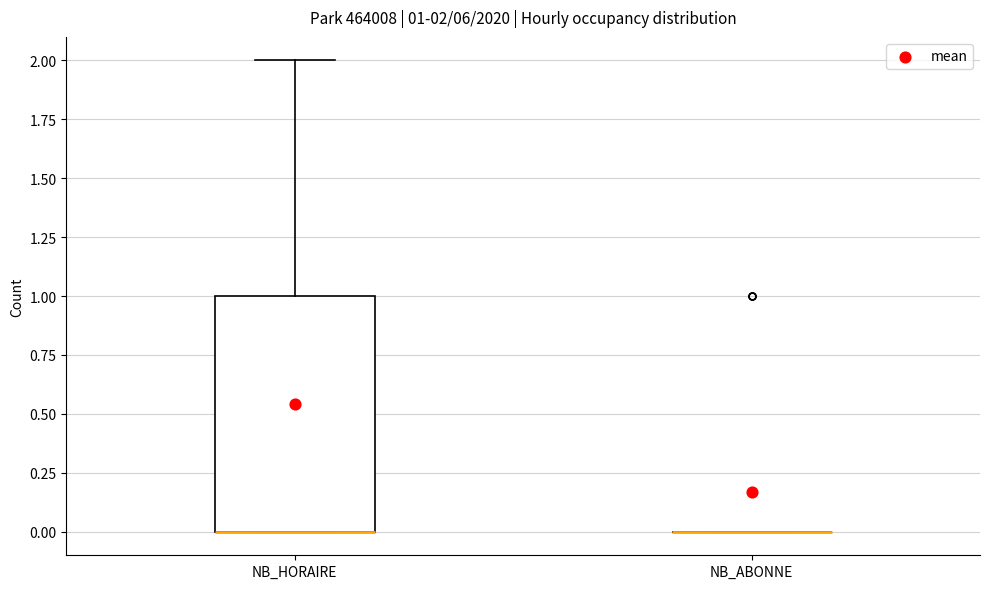

Comparing the boxes themselves (not the whiskers), which one is the tallest?

NB_HORAIRE